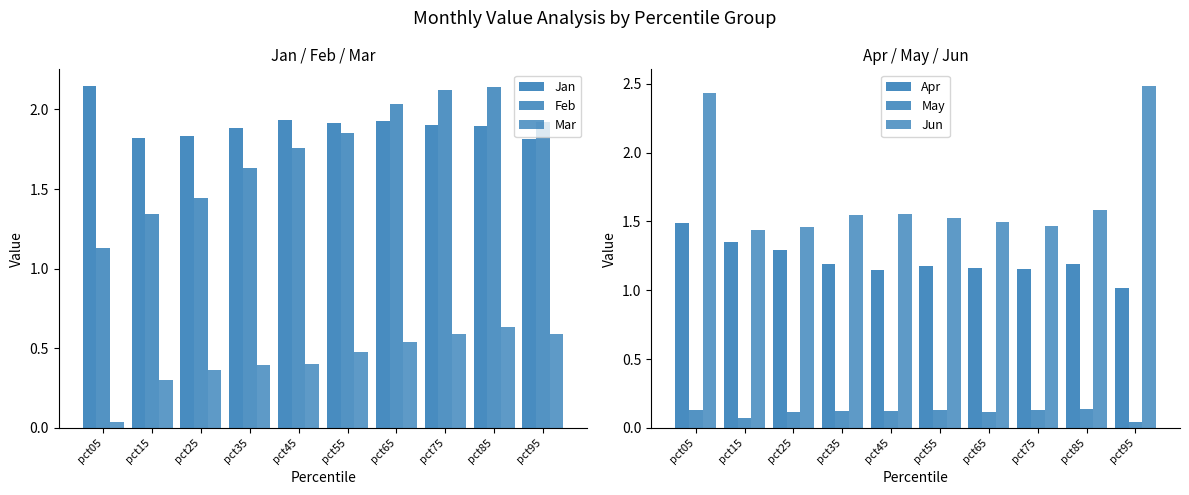

What is the sum of the Jun values at pct85 and pct95?

4.1